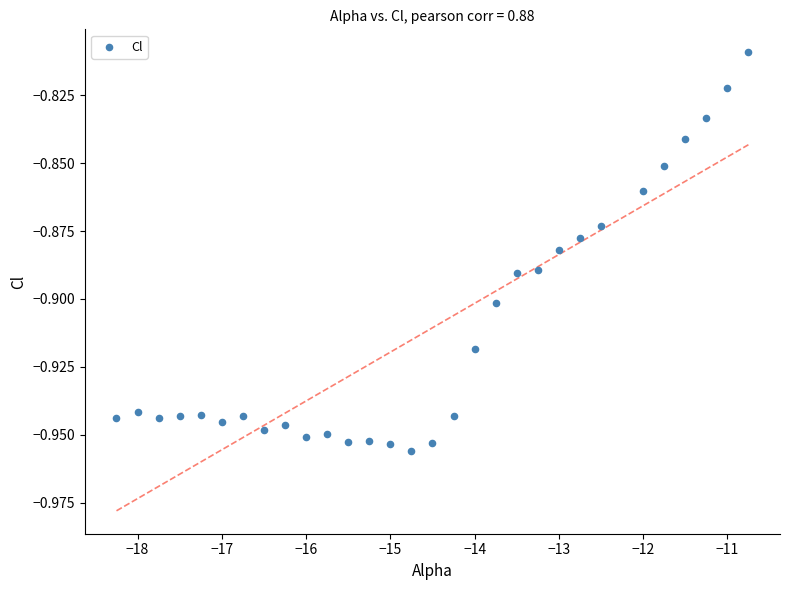

What is the range of X values (max minus min)?

7.5